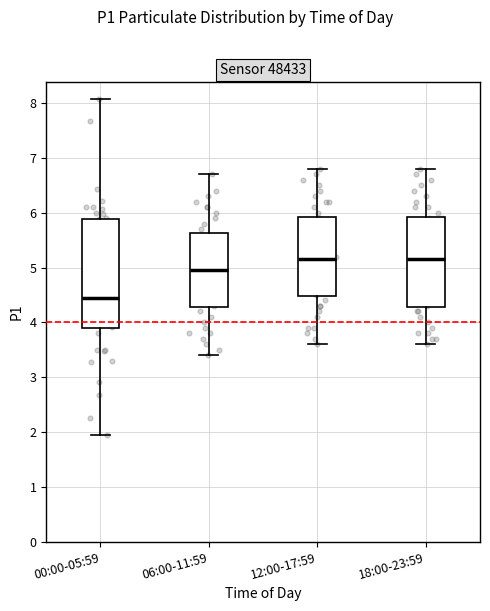

Which box's median line is the lowest?

00:00-05:59